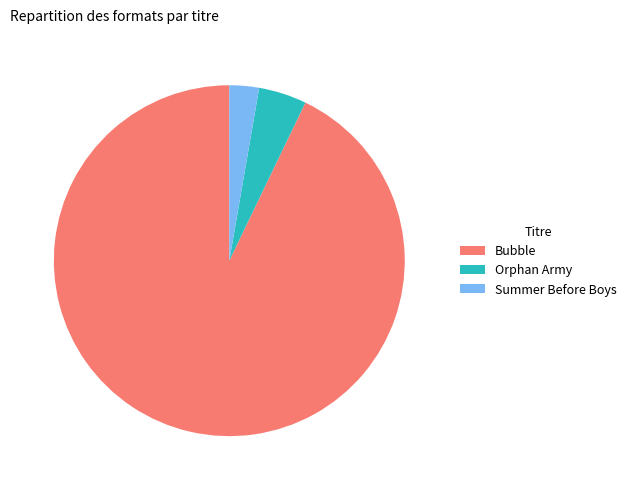

Combined, do Orphan Army and Summer Before Boys account for over 50%?

No